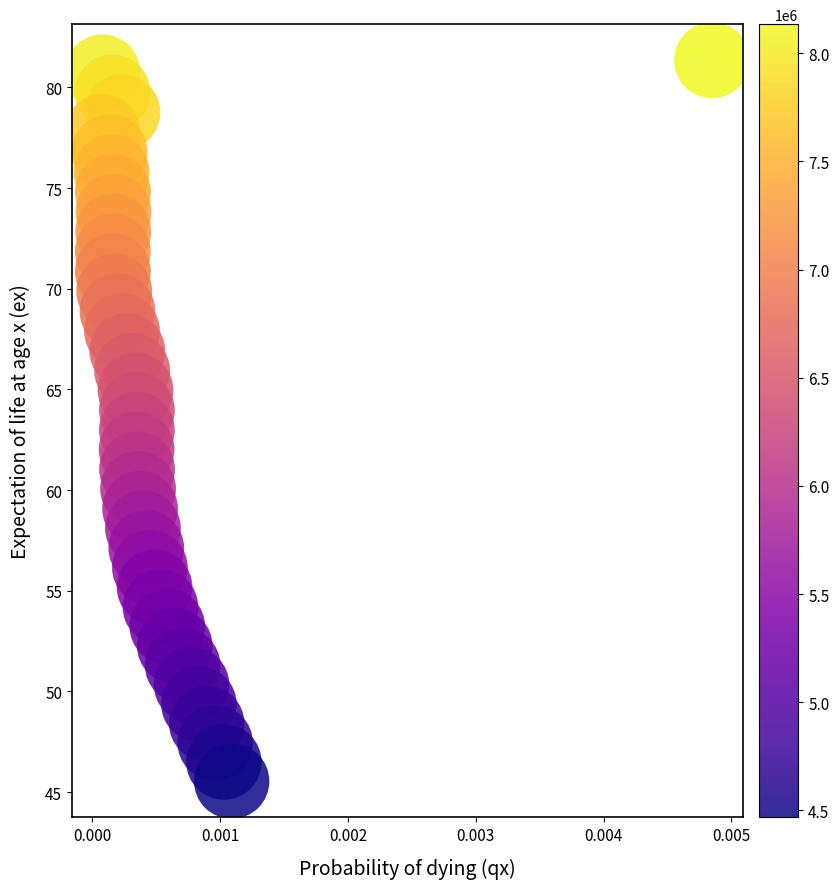

What is the range of Y values (max minus min)?

35.8